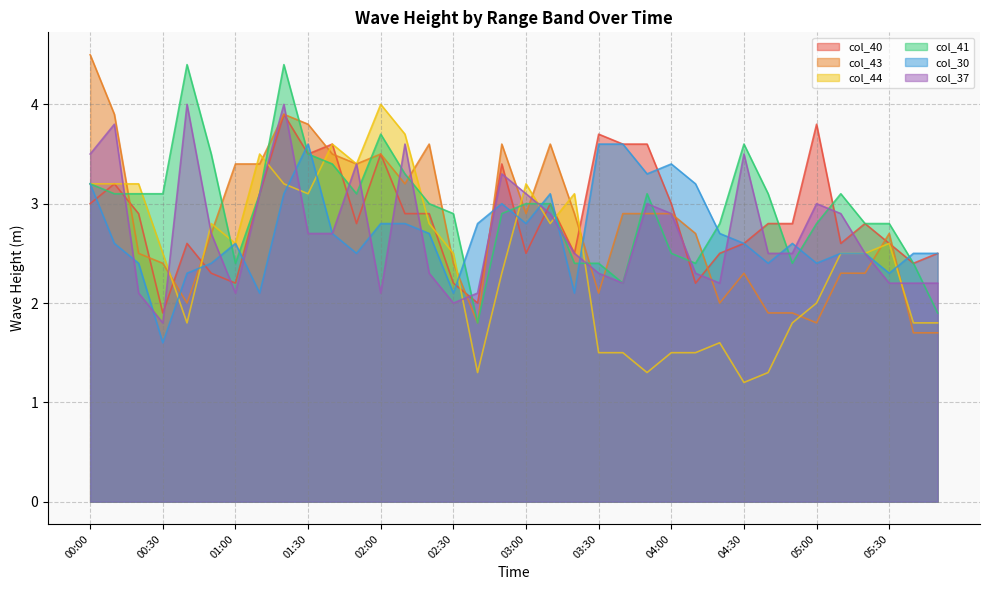

What are all the series names shown in the legend?

col_40, col_43, col_44, col_41, col_30, col_37